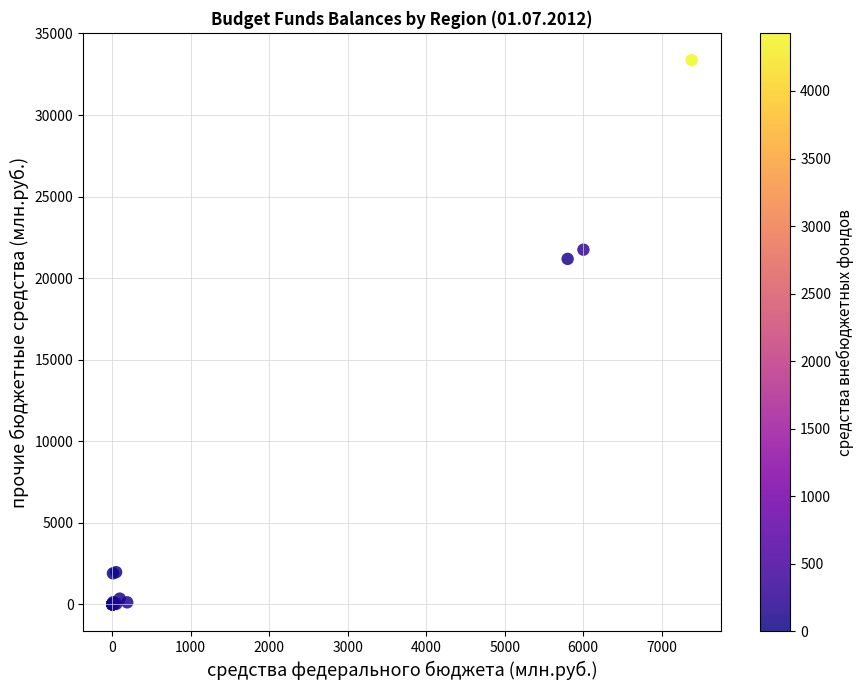

What Y value in the scatter plot is closest to 16684?

21177.6